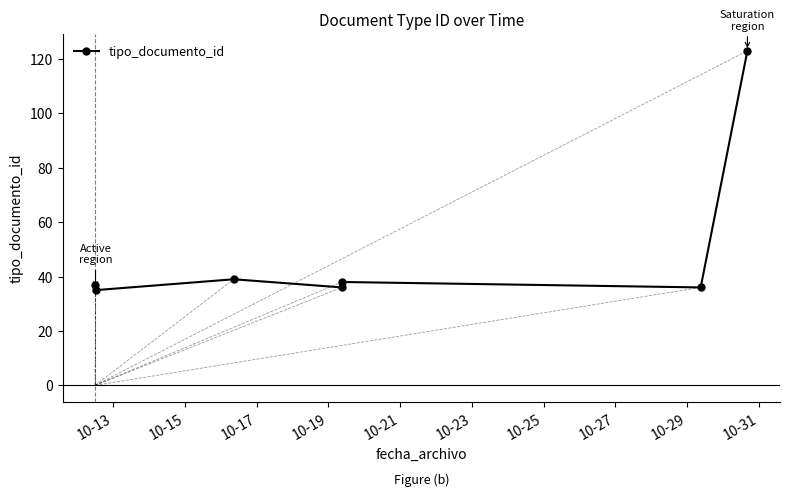

True or false: the data has more than 0 interior local peaks.

True